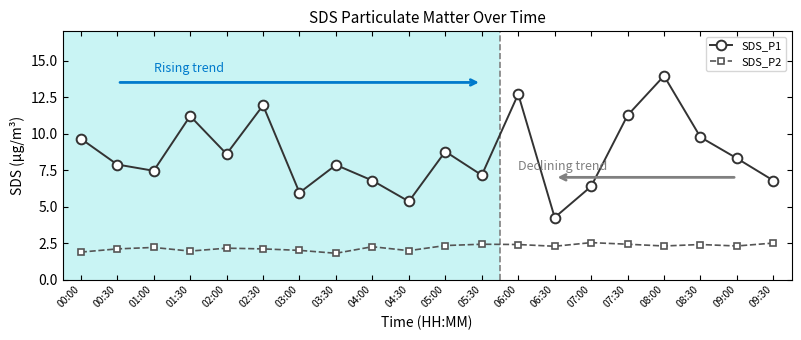

What are all the series names shown in the legend?

SDS_P1, SDS_P2